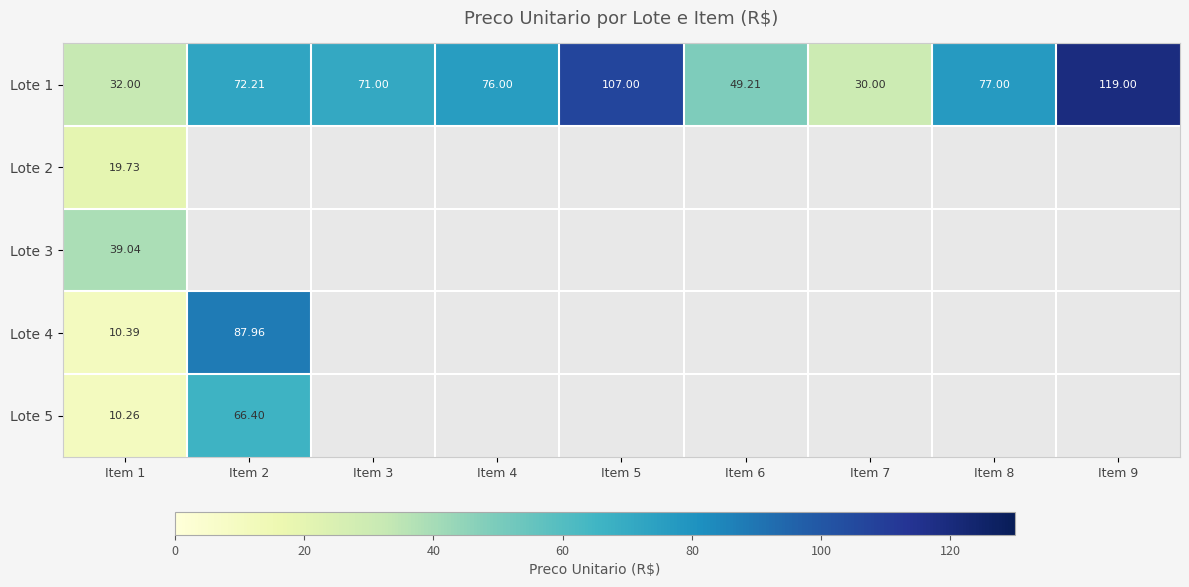

Is it true that Lote 5 equals 66.4 at Item 2?

True